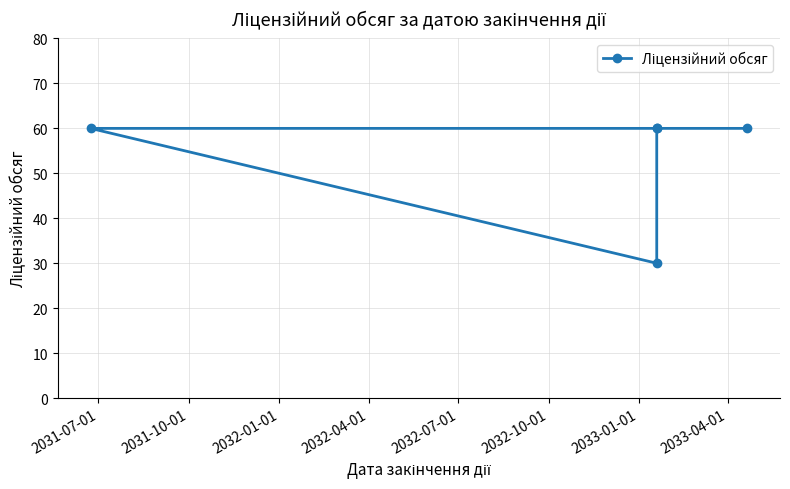

Reading right to left, list all the values displayed in this chart.

60	30	60	60	60